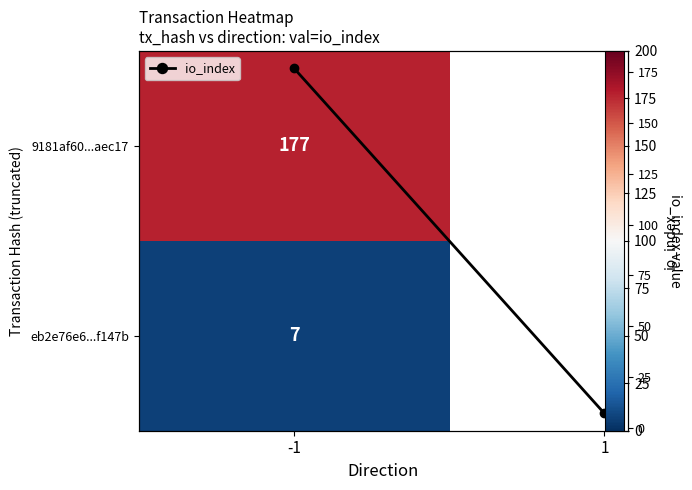

Reading left to right, transcribe all the data shown in this chart.

-1=177	1=7